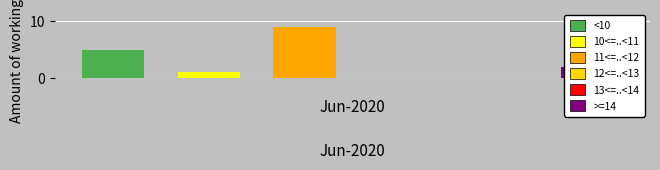

Are the bars horizontal?

No